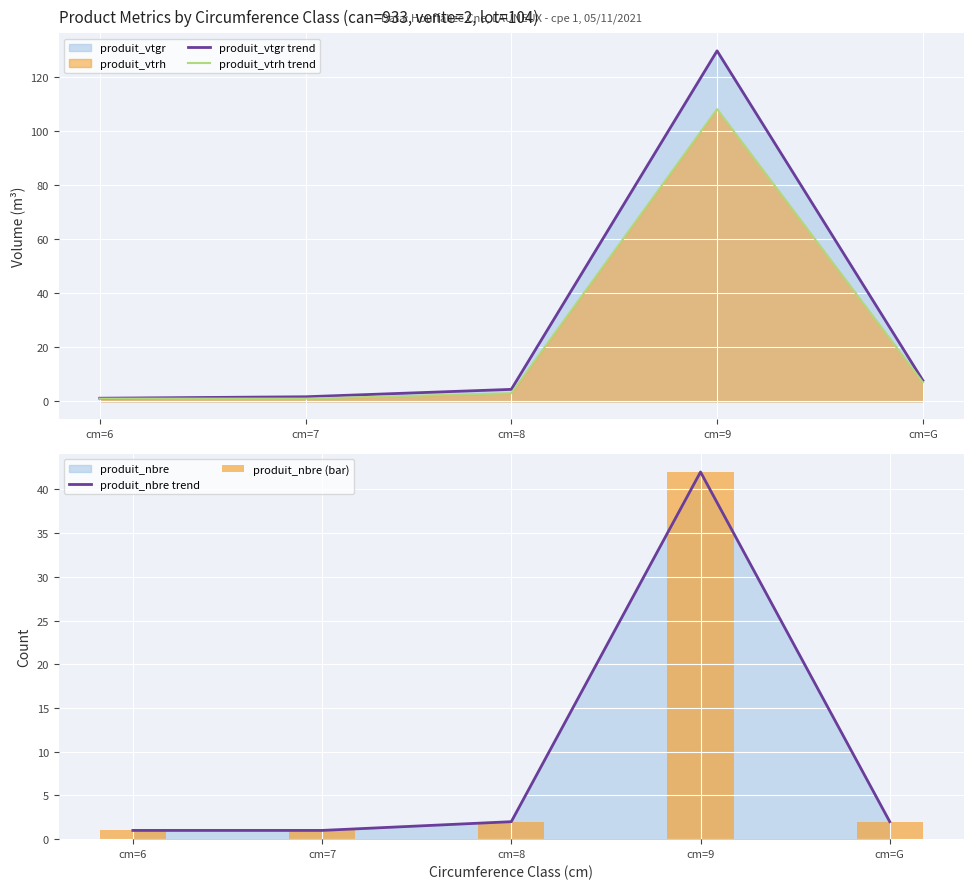

What is the label of the 3rd bar from the right?

cm=8